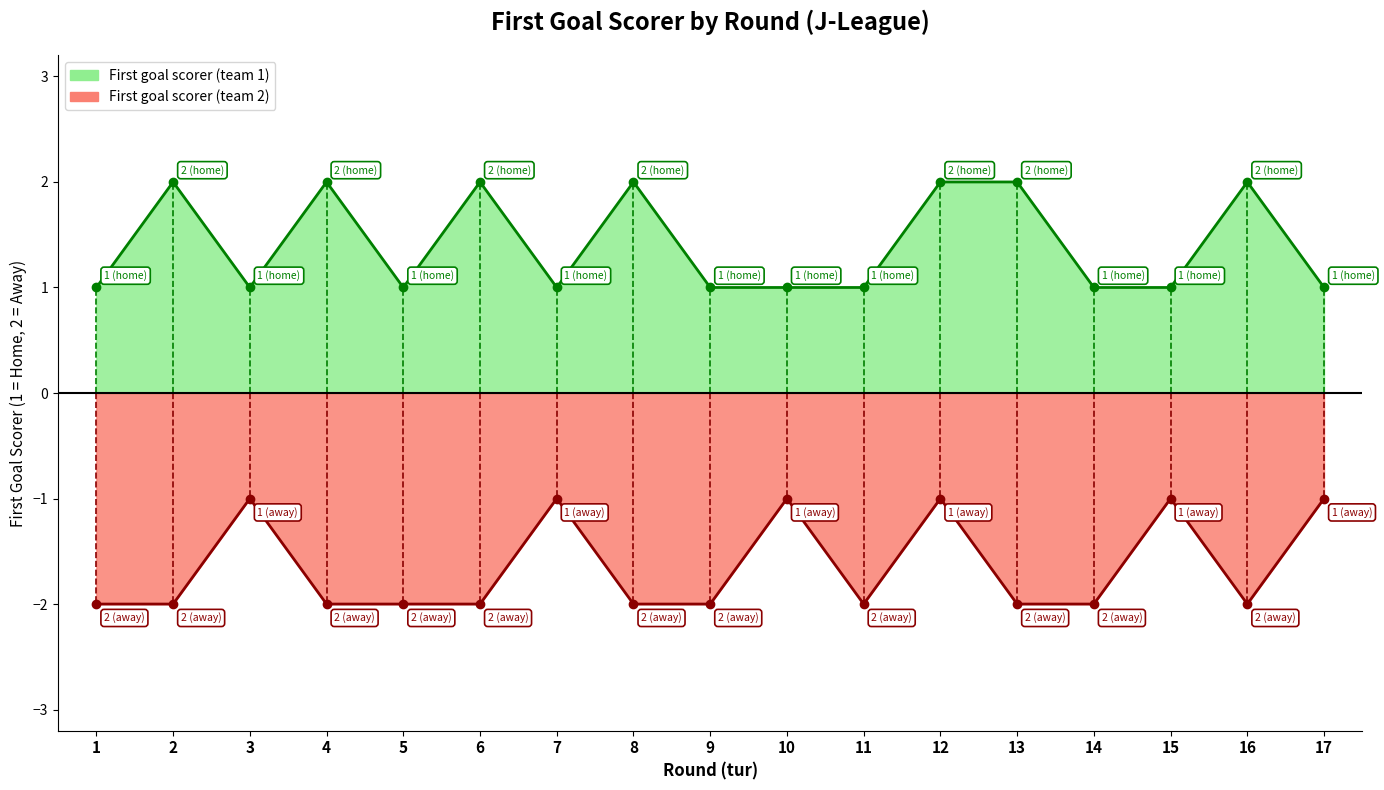

What is the difference between the maximum and minimum values in the First goal scorer (team 1) series?

1